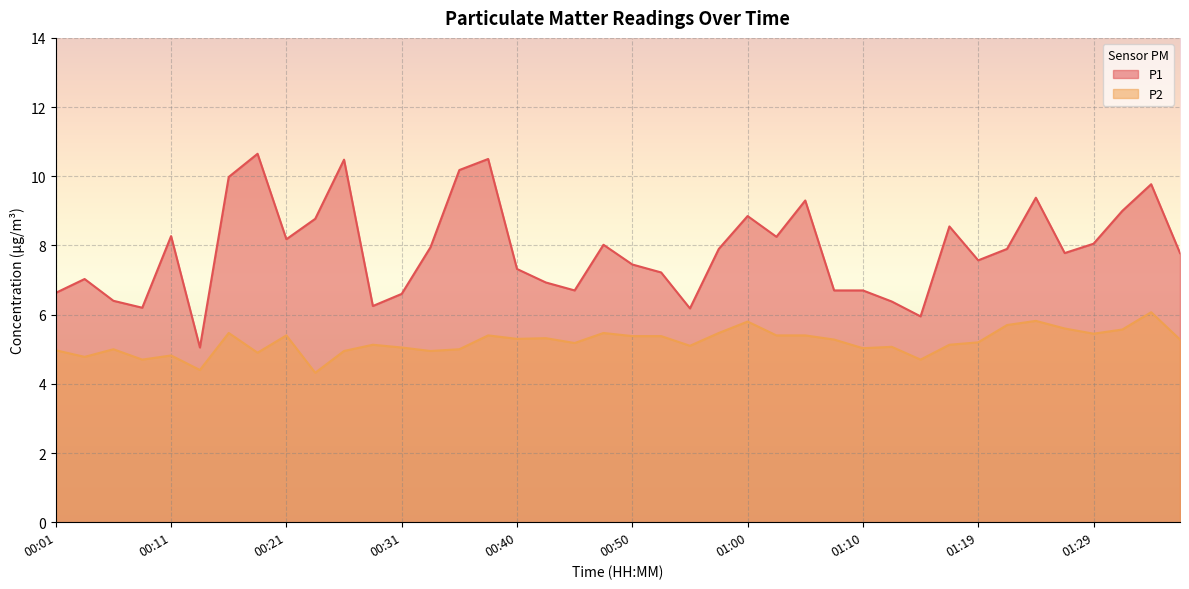

What is the sum of the P1 values at 01:17 and 00:28?

14.8